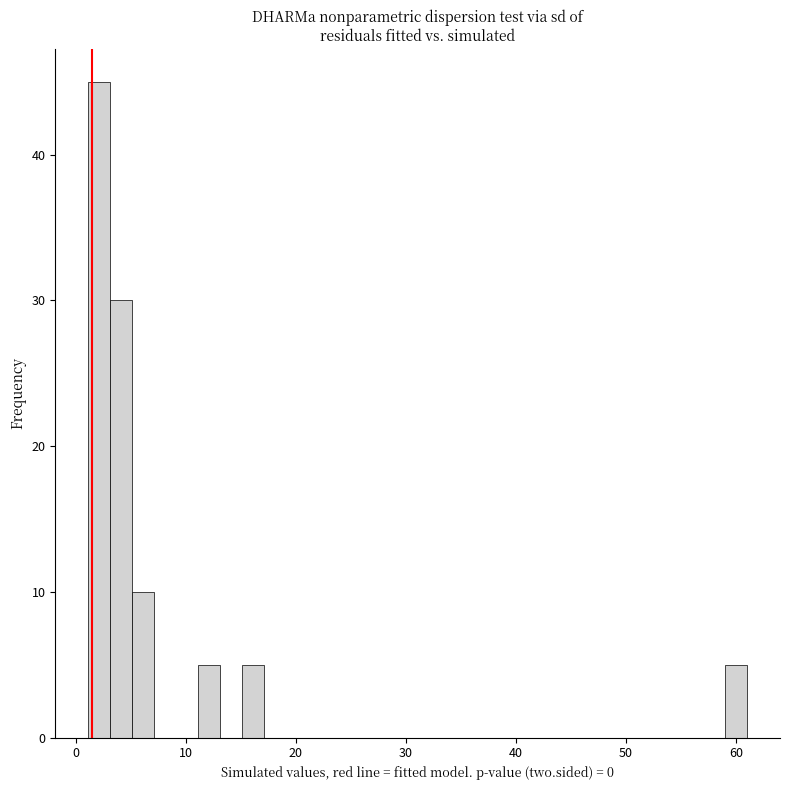

Around what value on the x-axis is the tallest bar? Give the approximate position of its centre, as read against the axis.

2